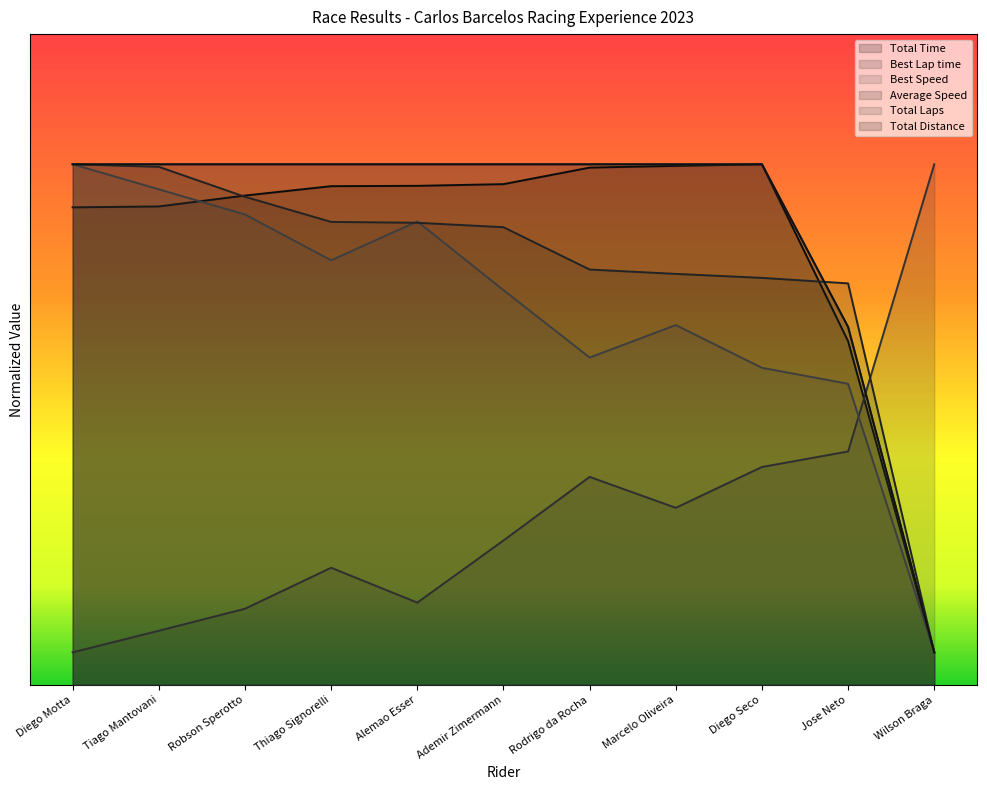

What is the difference between the highest and lowest values at Tiago Mantovani?

143.4